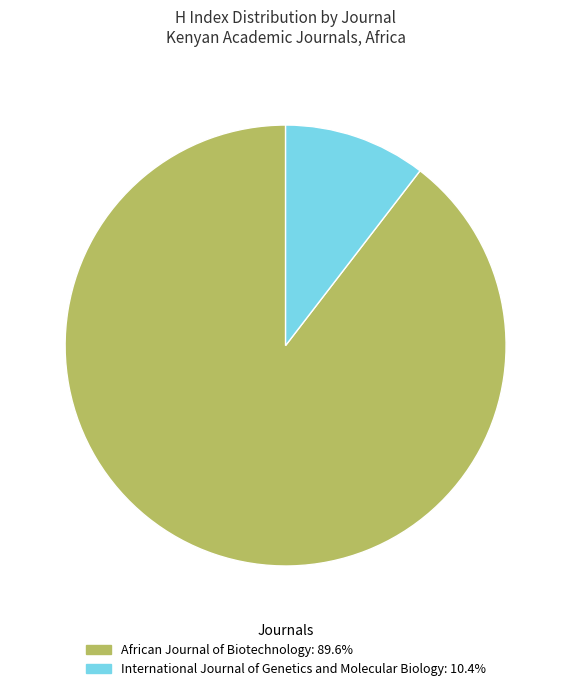

Do African Journal of Biotechnology and International Journal of Genetics and Molecular Biology together represent more than half of the pie?

Yes